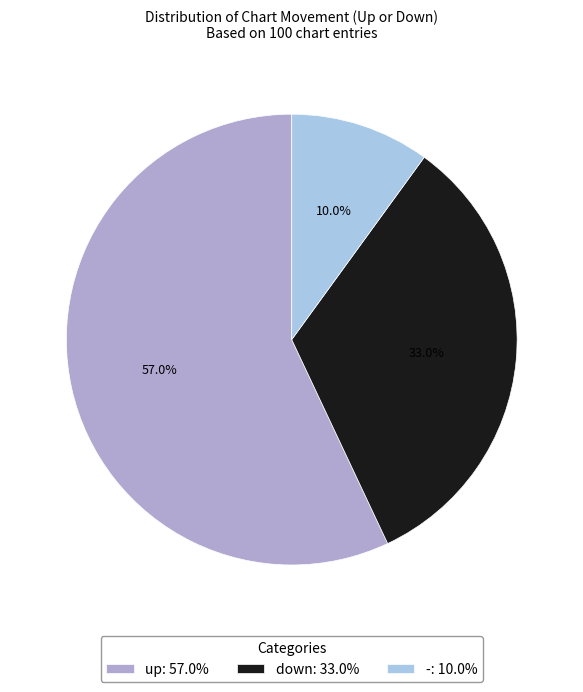

Count the number of slices in the pie.

3